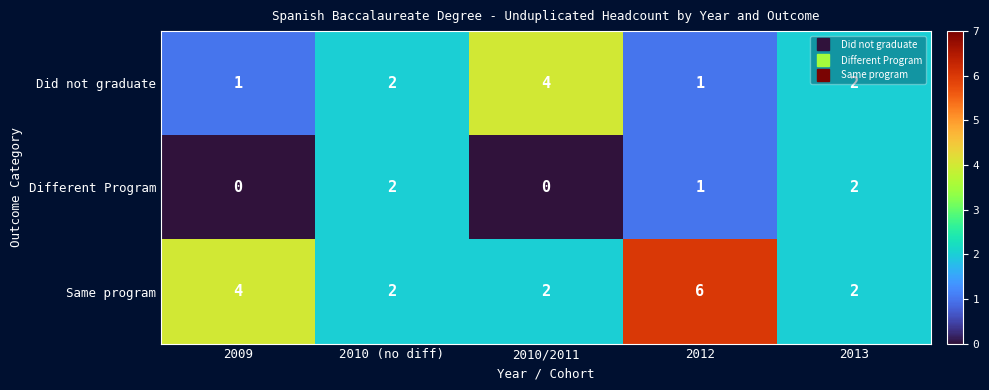

Rank the series at 2010/2011 from lowest to highest value.

Different Program, Same program, Did not graduate